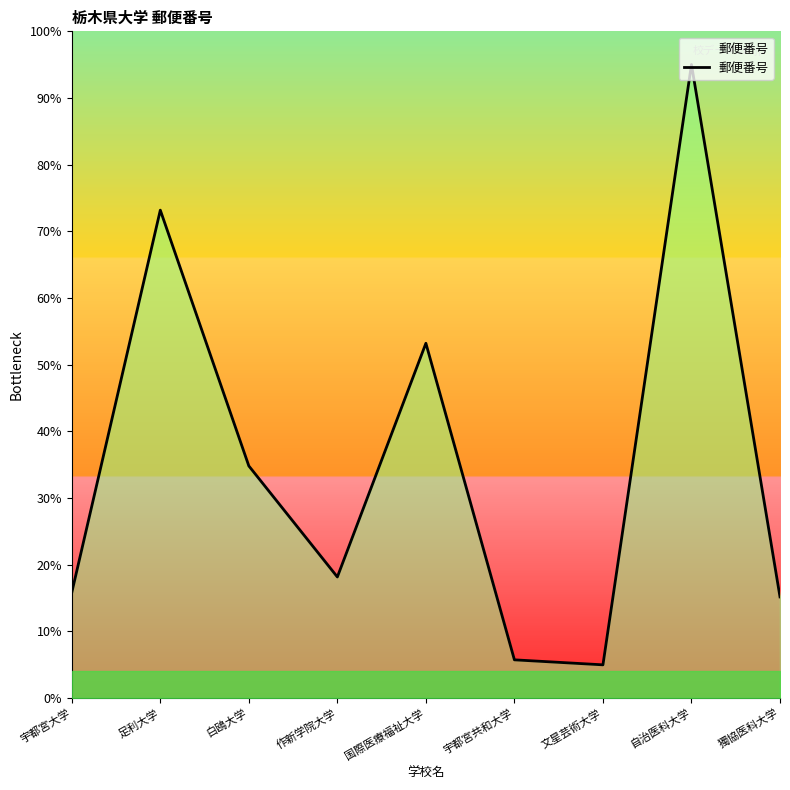

How many distinct data groups are displayed?

1